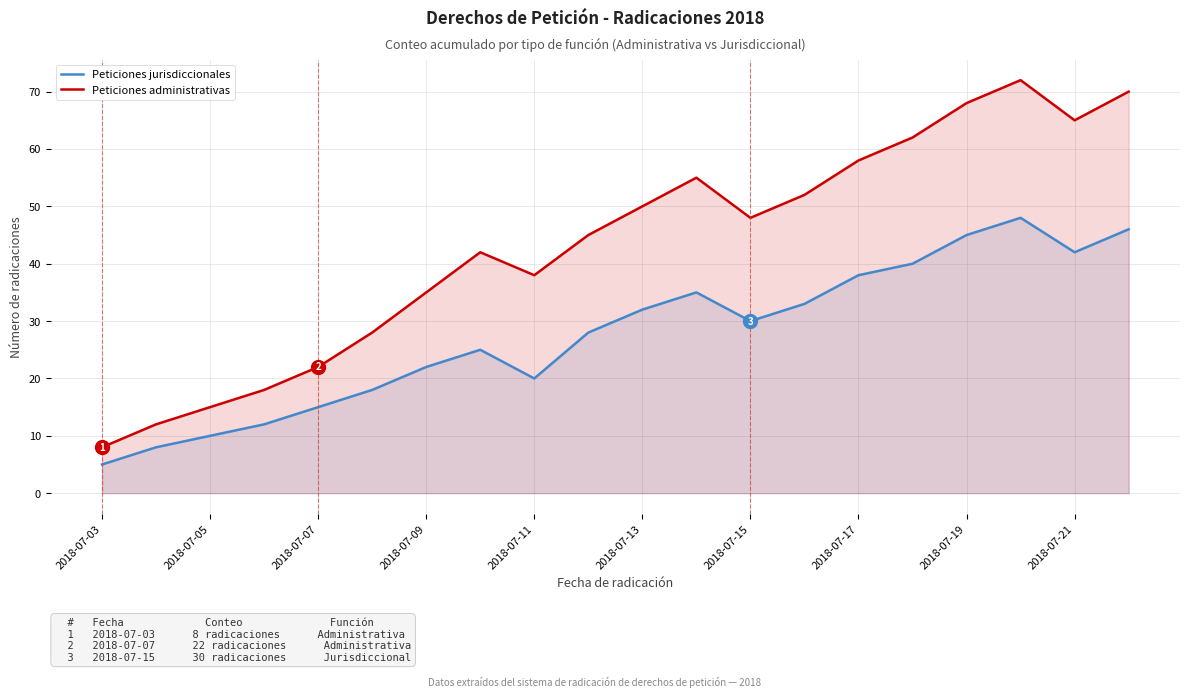

List the series in order of their overall mean, highest first.

Peticiones administrativas, Peticiones jurisdiccionales